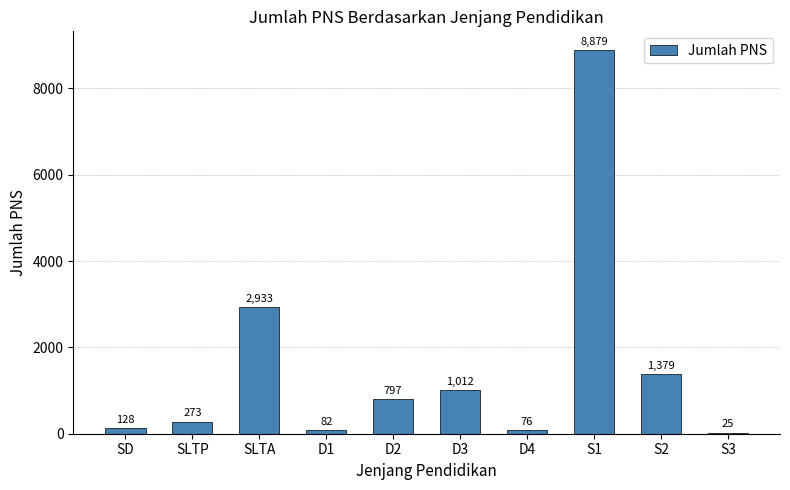

Which category has the highest value across all series?

S1